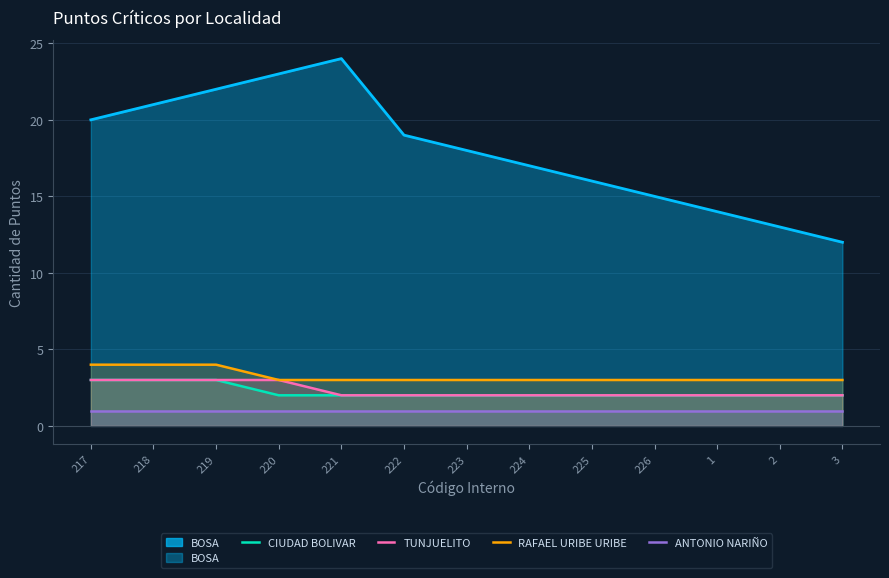

Which series changed the most between 219 and 223?

CIUDAD BOLIVAR